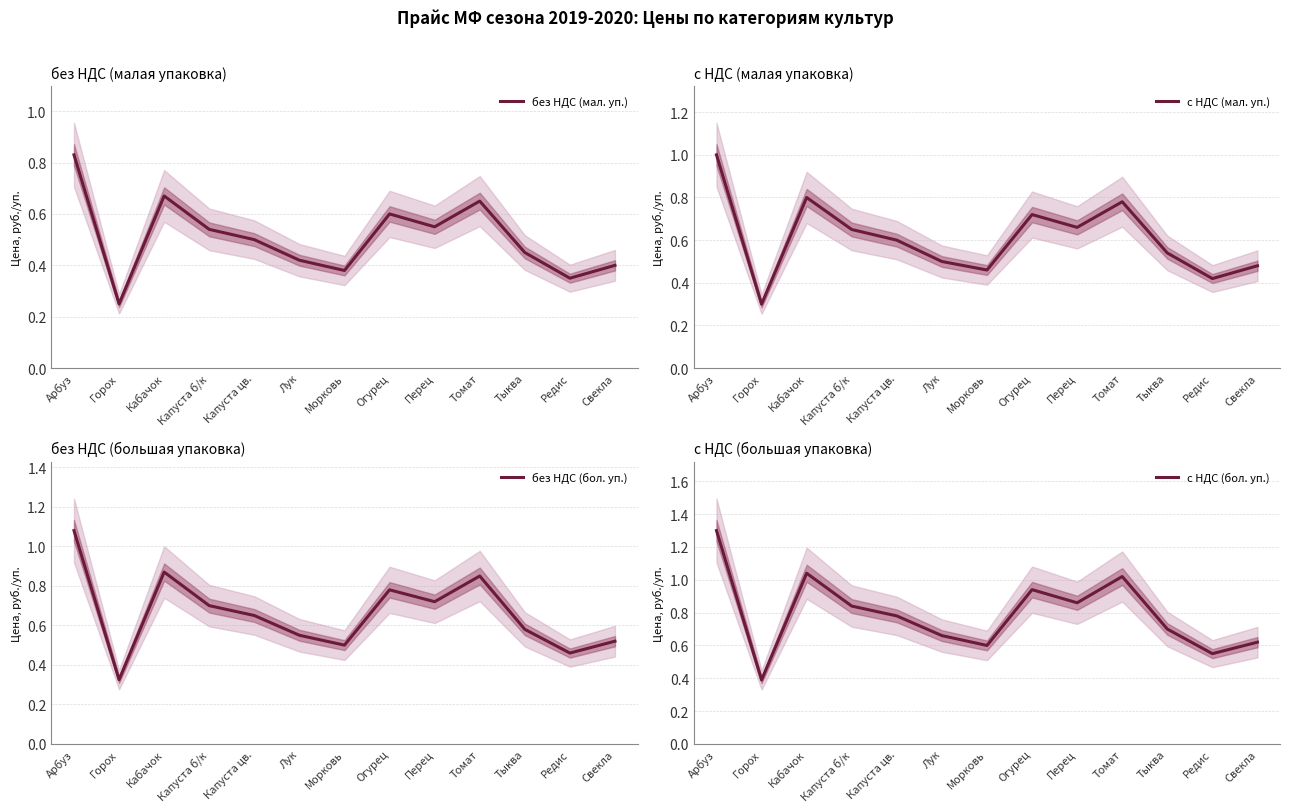

What is the sum of the без НДС (бол. уп.) values at Лук and Томат?

1.4